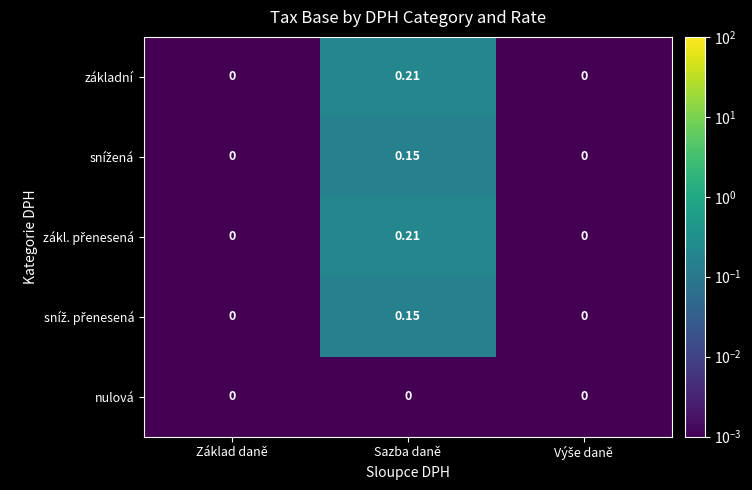

At which category is the sum across all series the highest?

Sazba daně